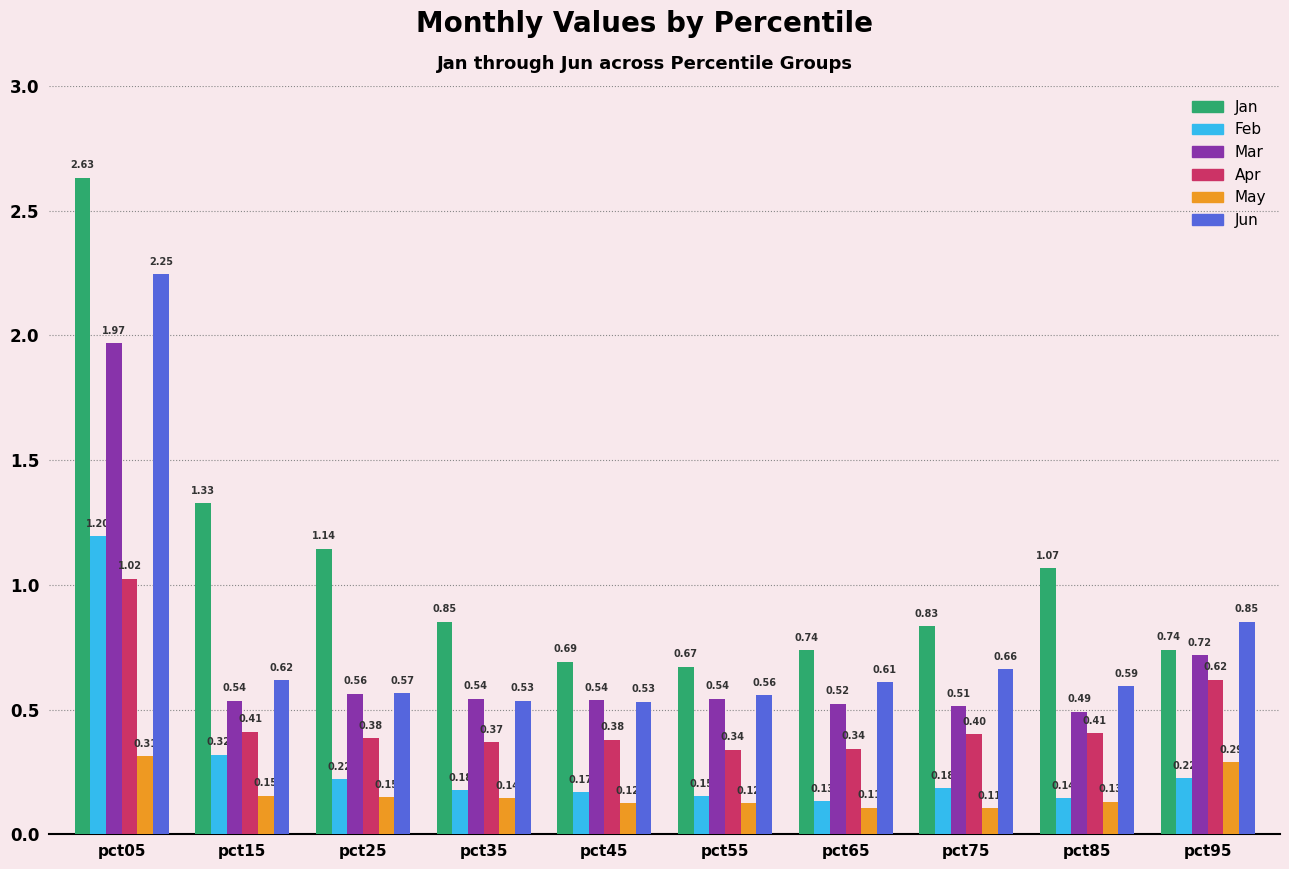

At which label is Jun closest to 1?

pct95